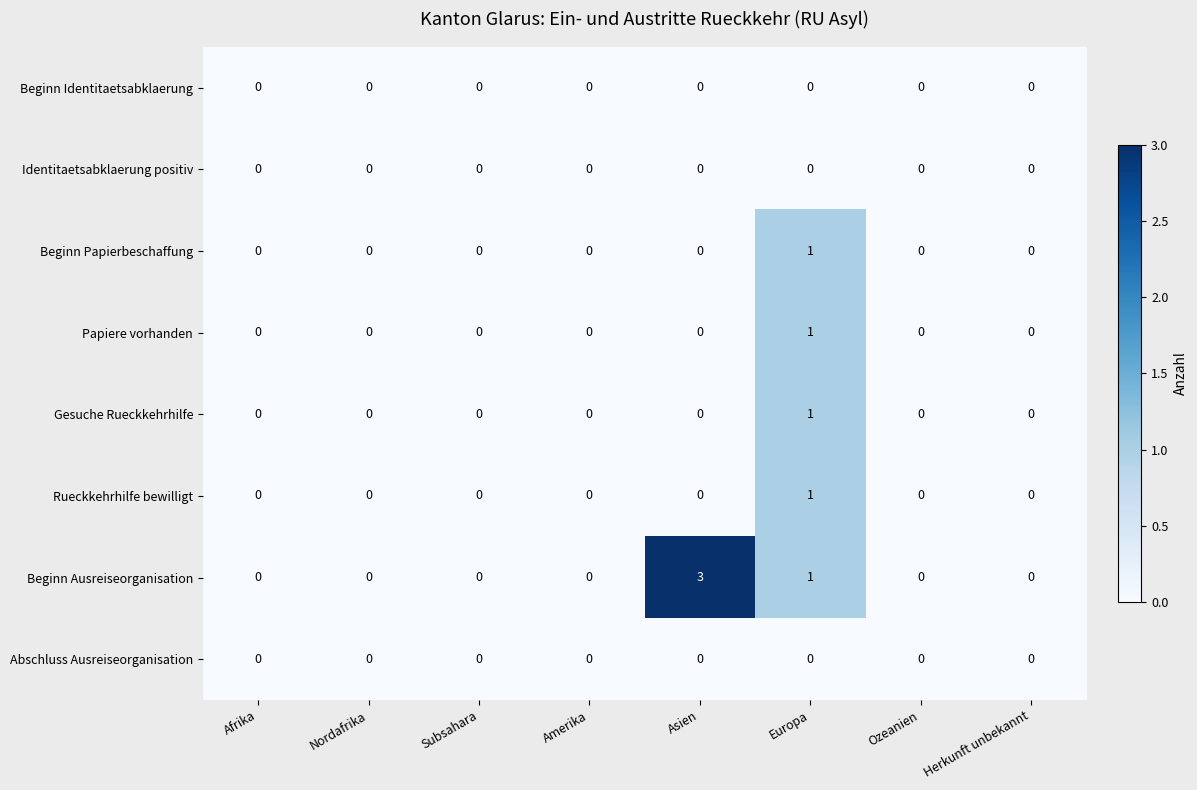

Which series changed the most between Subsahara and Asien?

Beginn Ausreiseorganisation